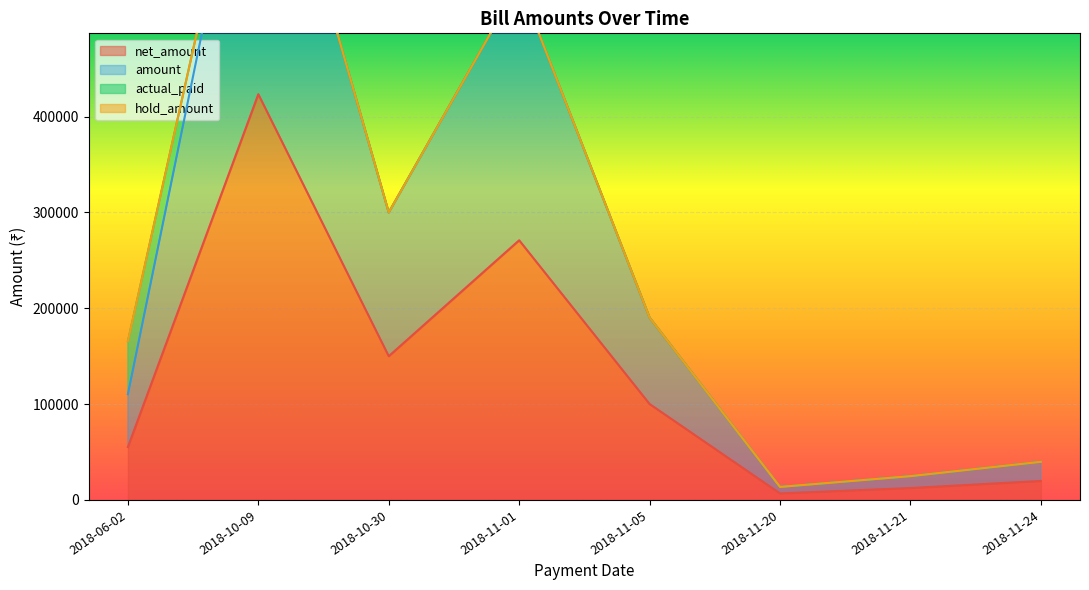

What is the highest value of the net_amount series?

423442